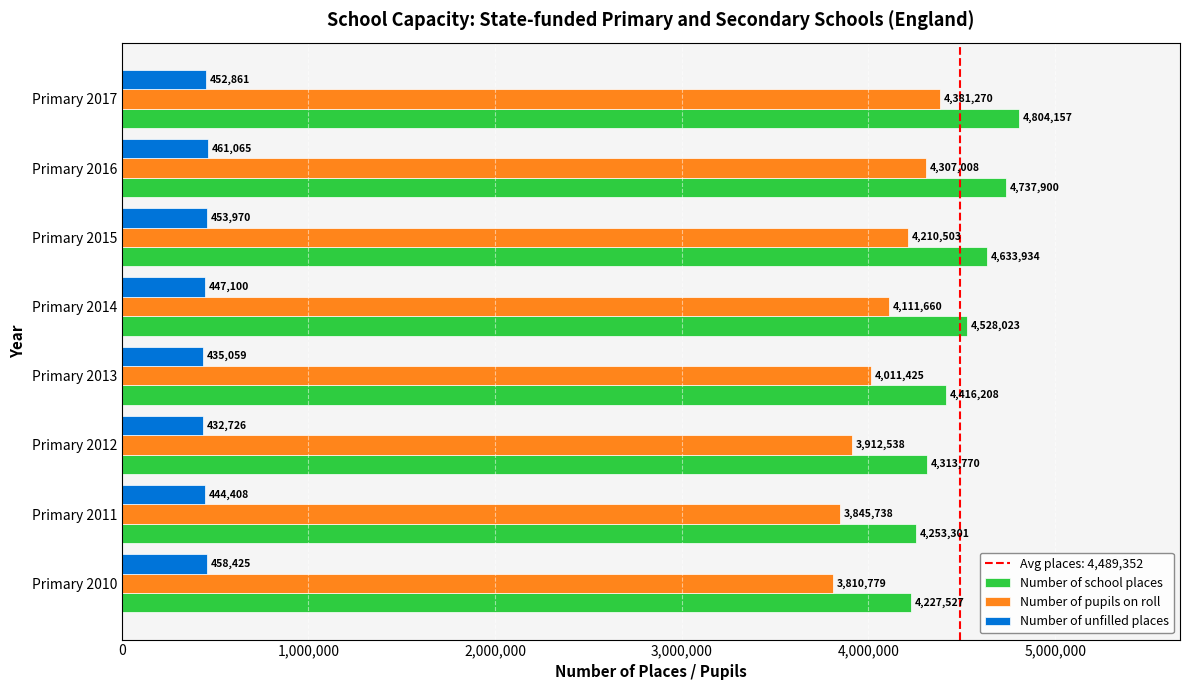

What is the difference between the second highest and second lowest values in the Number of school places series?

484599